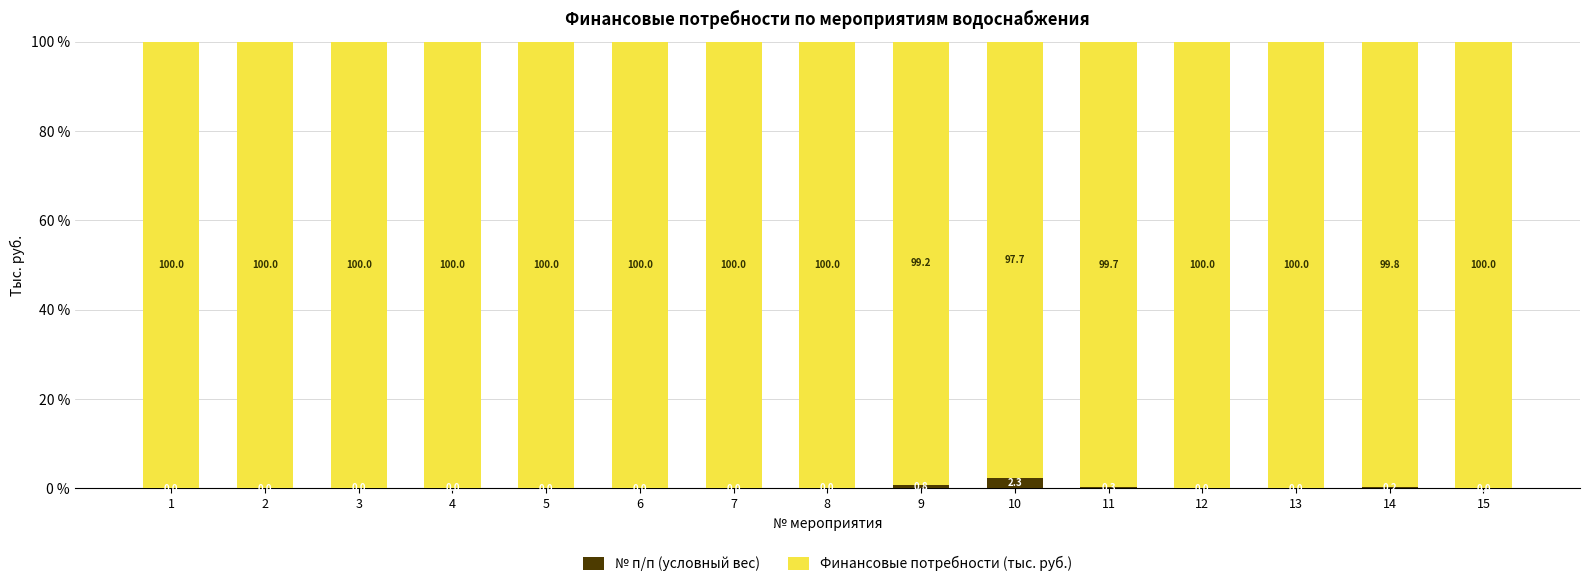

What is the total value across all series at 10?

100.0